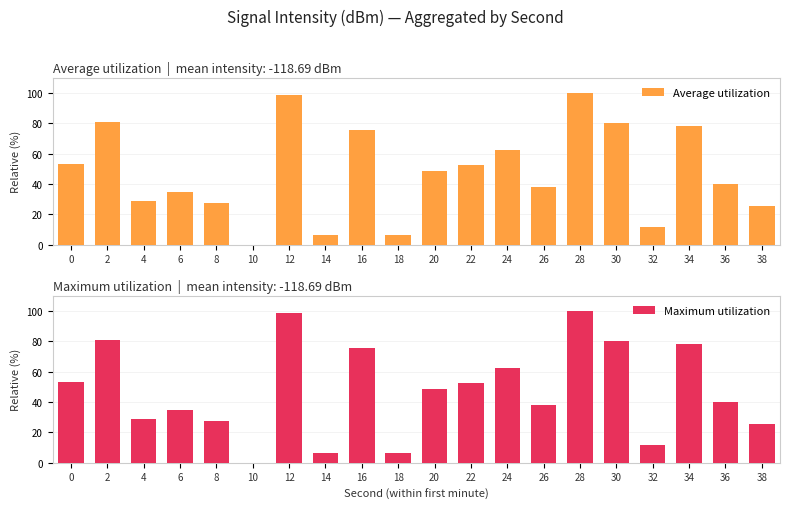

Which has a higher value, 24 or 28?

28